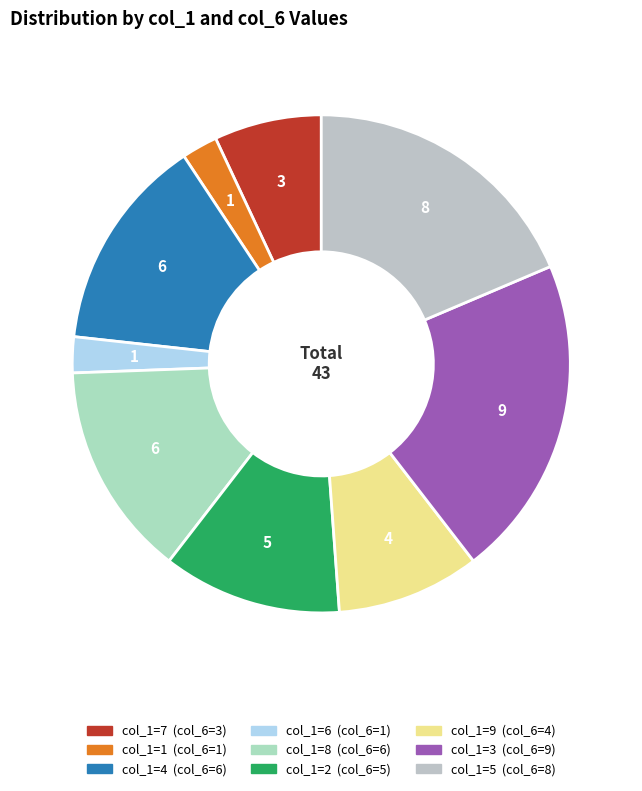

Count the number of slices in the pie.

9